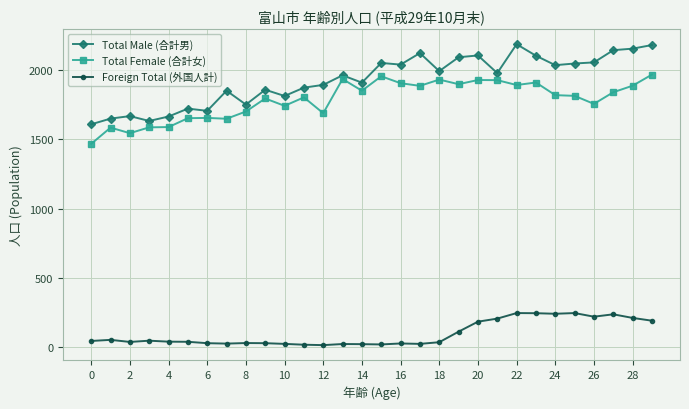

Which series has the largest total across all categories?

Total Male (合計男)